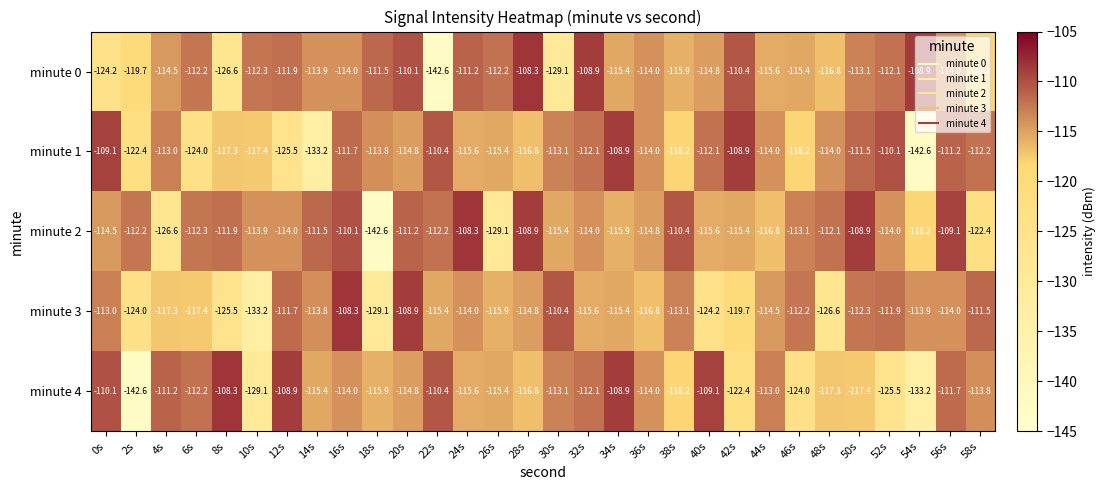

Which series has the largest total across all categories?

minute 2